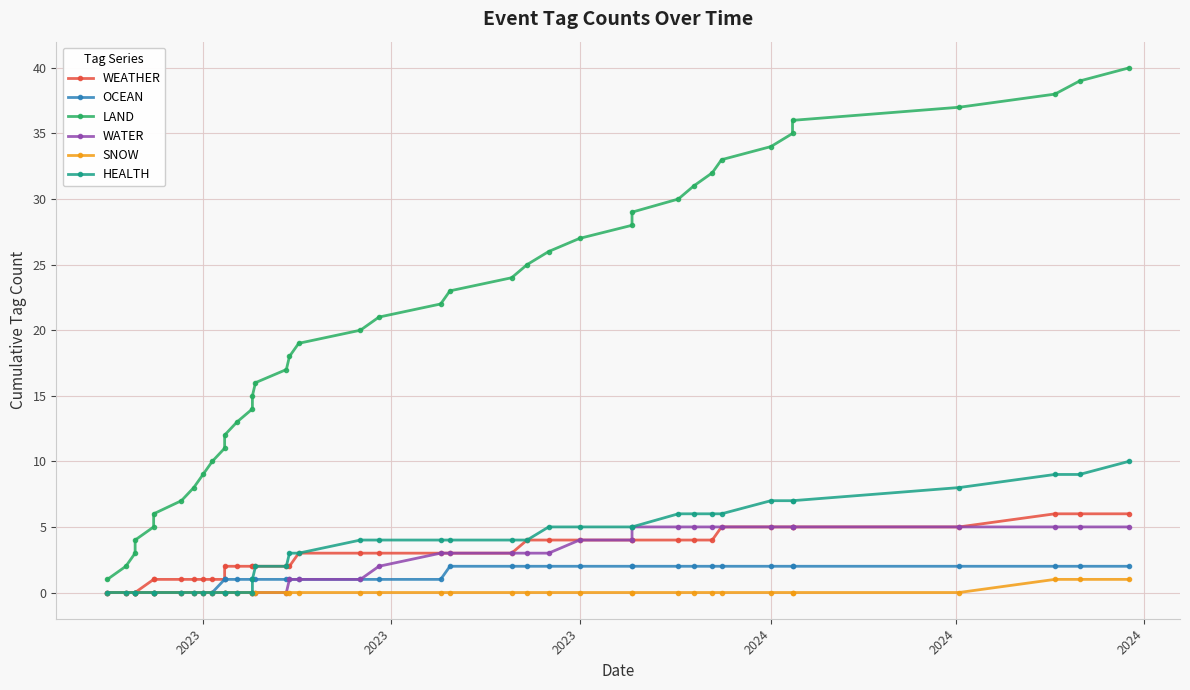

True or false: WATER has more than 0 interior local peaks.

False